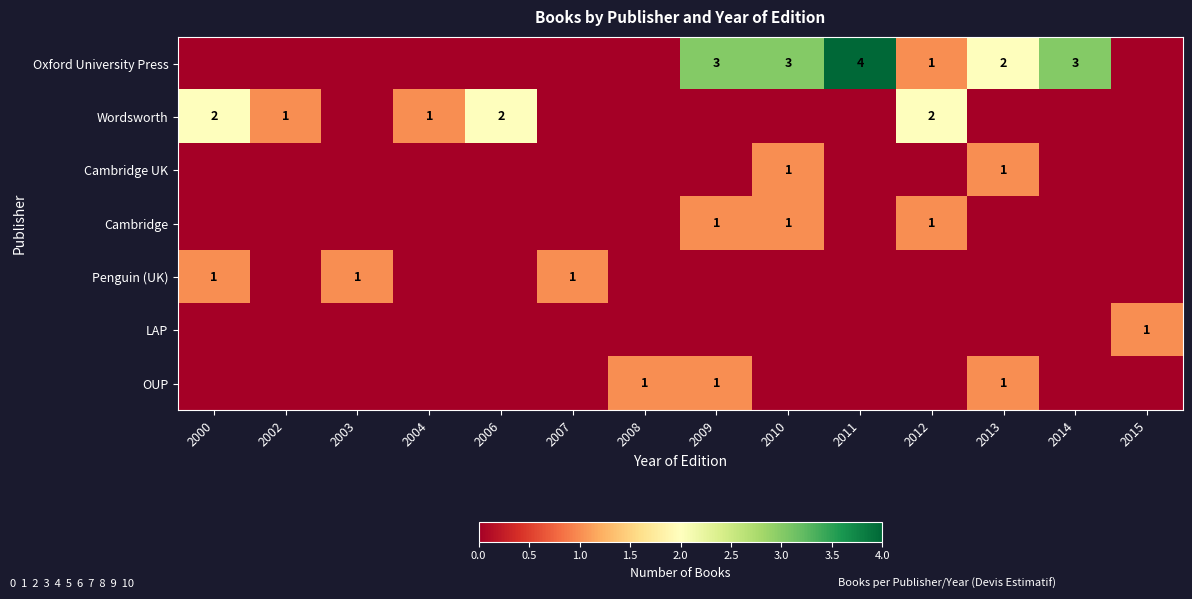

Is it true that Oxford University Press equals 1 at 2009?

False